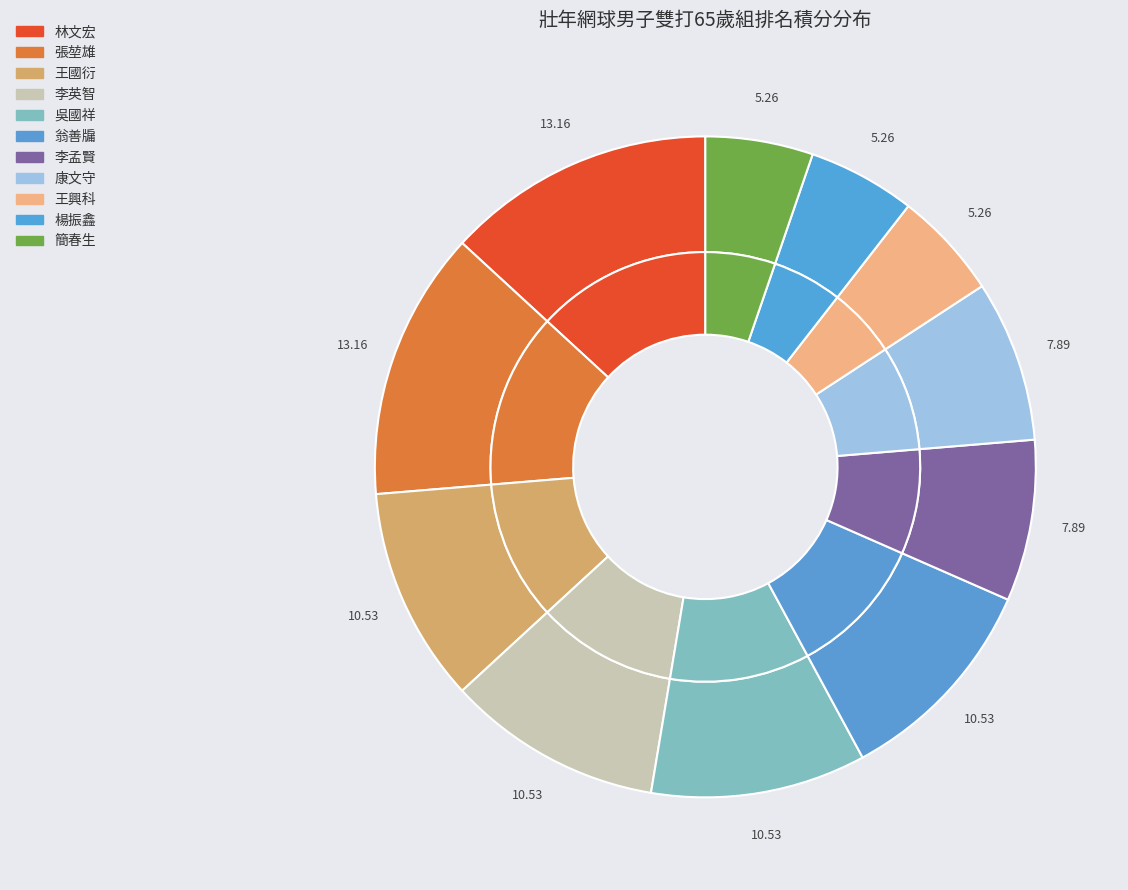

Is there any slice that represents more than half of the pie?

No